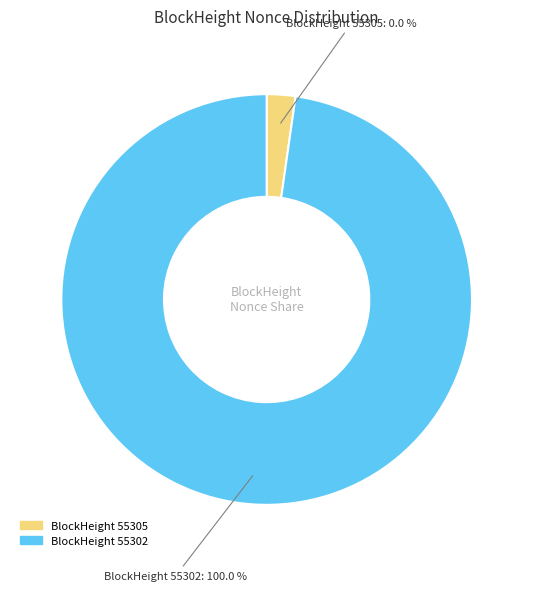

To the nearest percent, what portion does 55302 represent?

100%